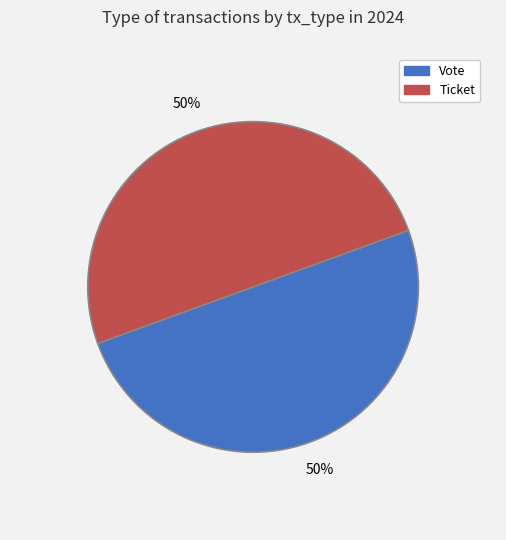

To the nearest percent, what is the combined percentage of Ticket and Vote?

100%